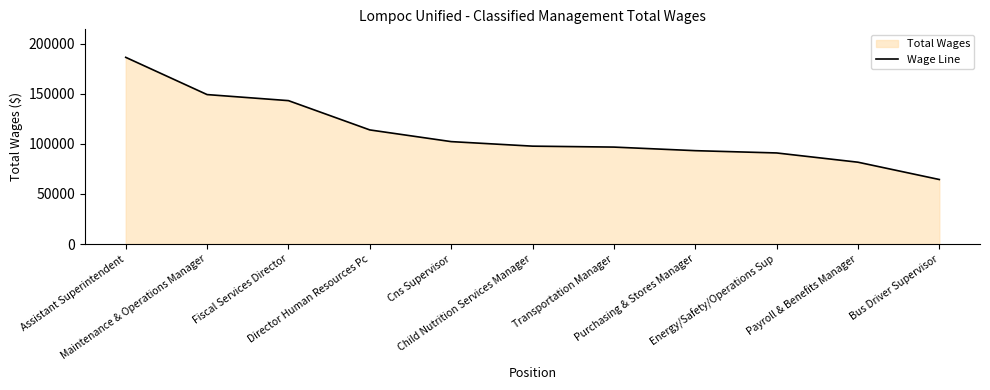

List the labels in order of value, smallest first.

Bus Driver Supervisor, Payroll & Benefits Manager, Energy/Safety/Operations Sup, Purchasing & Stores Manager, Transportation Manager, Child Nutrition Services Manager, Cns Supervisor, Director Human Resources Pc, Fiscal Services Director, Maintenance & Operations Manager, Assistant Superintendent